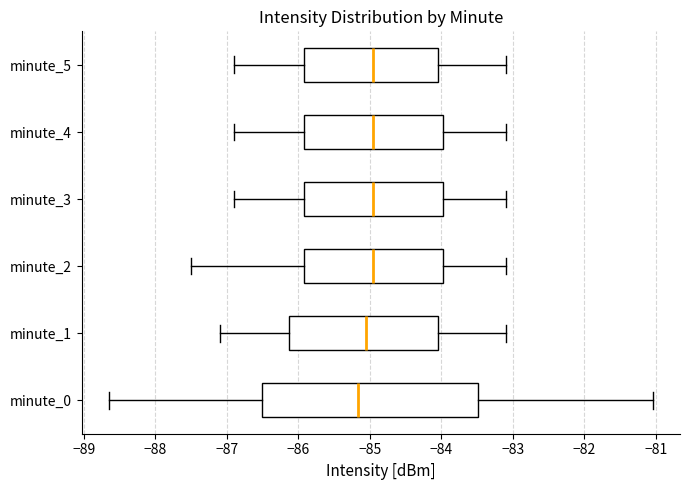

Reading bottom to top, read every box against the x-axis: the position of its median line, the range the box covers, and the ends of its whiskers. The values are not printed on the chart, so give them approximately, as read against the axis.

minute_0: median -85.2, box -86.5 to -83.5, whiskers -88.6 to -81.0
minute_1: median -85.0, box -86.1 to -84.0, whiskers -87.1 to -83.1
minute_2: median -84.9, box -85.9 to -84.0, whiskers -87.5 to -83.1
minute_3: median -84.9, box -85.9 to -84.0, whiskers -86.9 to -83.1
minute_4: median -84.9, box -85.9 to -84.0, whiskers -86.9 to -83.1
minute_5: median -84.9, box -85.9 to -84.0, whiskers -86.9 to -83.1